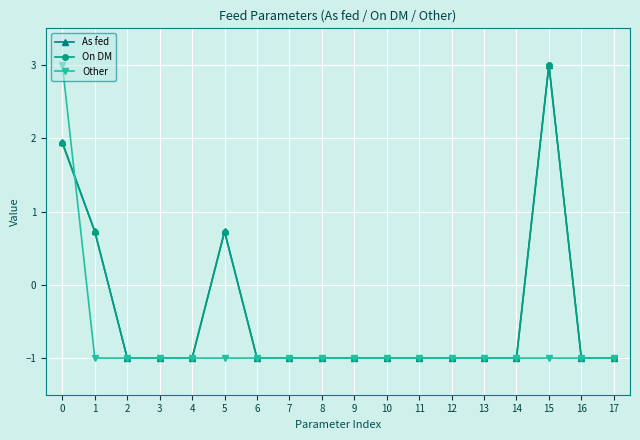

How many negative values does the As fed series have?

14